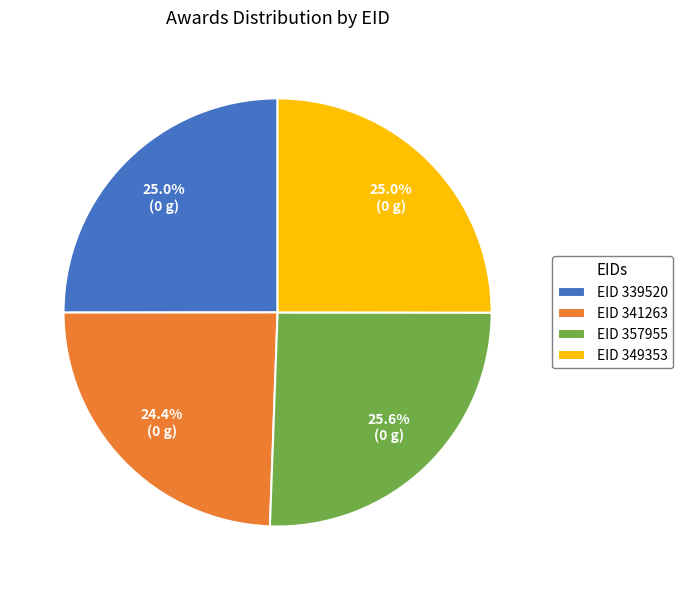

Between EID 357955 and EID 339520, which is larger?

EID 357955